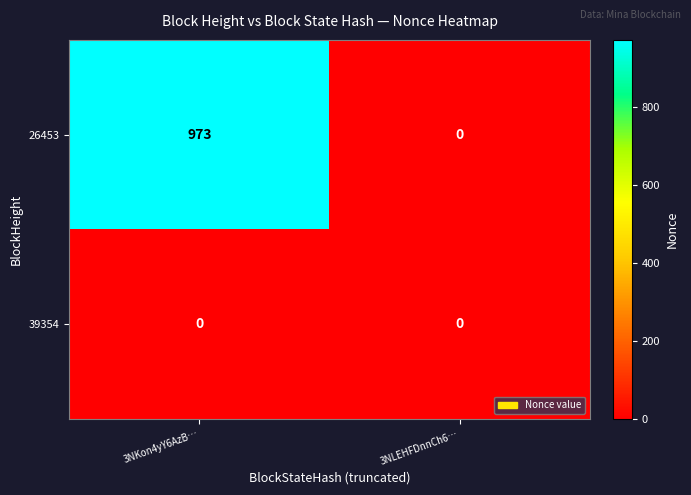

At how many categories does at least one series exceed 380?

1